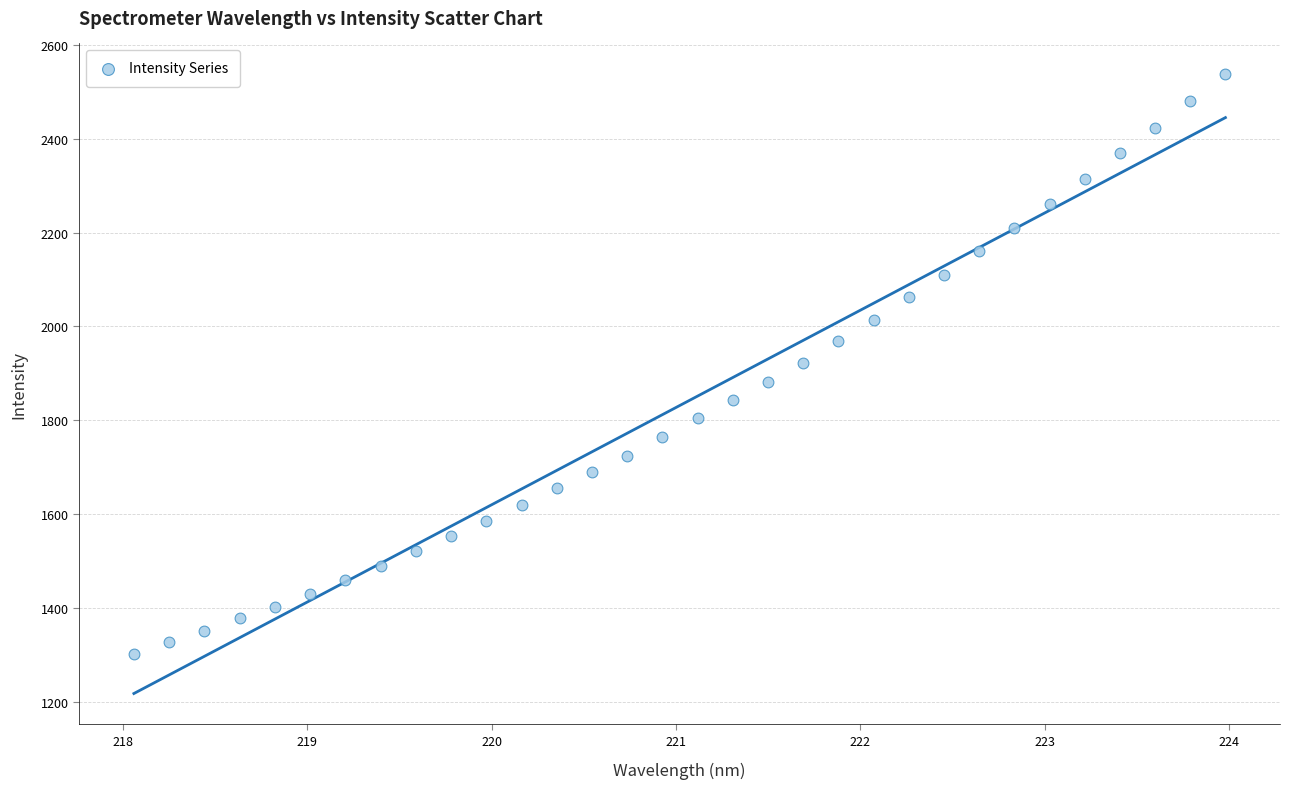

What is the range of X values (max minus min)?

5.9